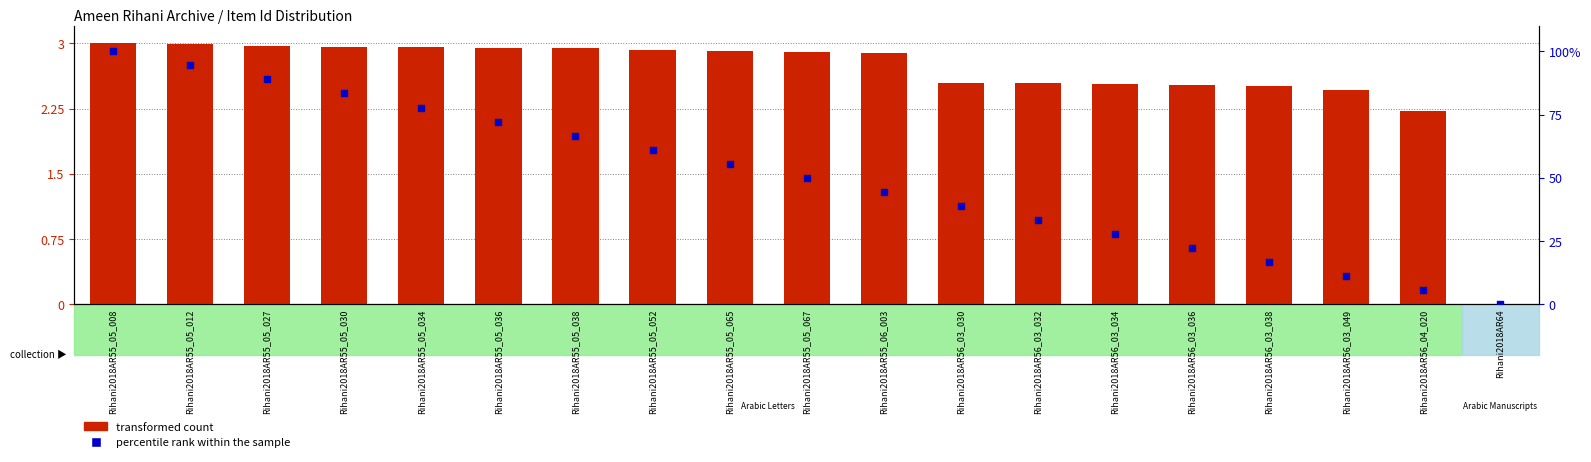

What are all the series names shown in the legend?

transformed count, percentile rank within the sample